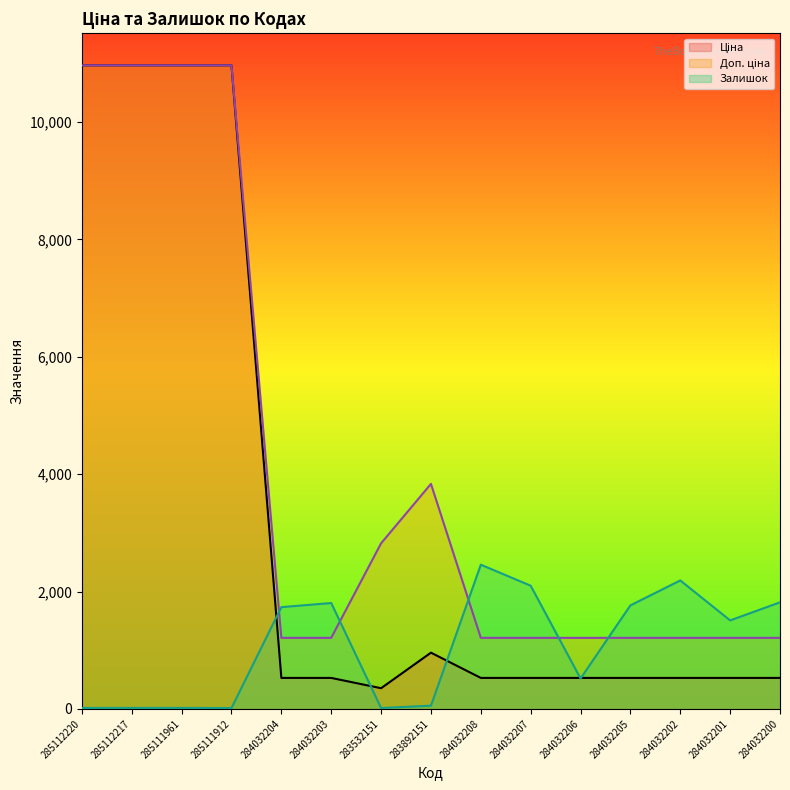

What are all the series names shown in the legend?

Ціна, Доп. ціна, Залишок